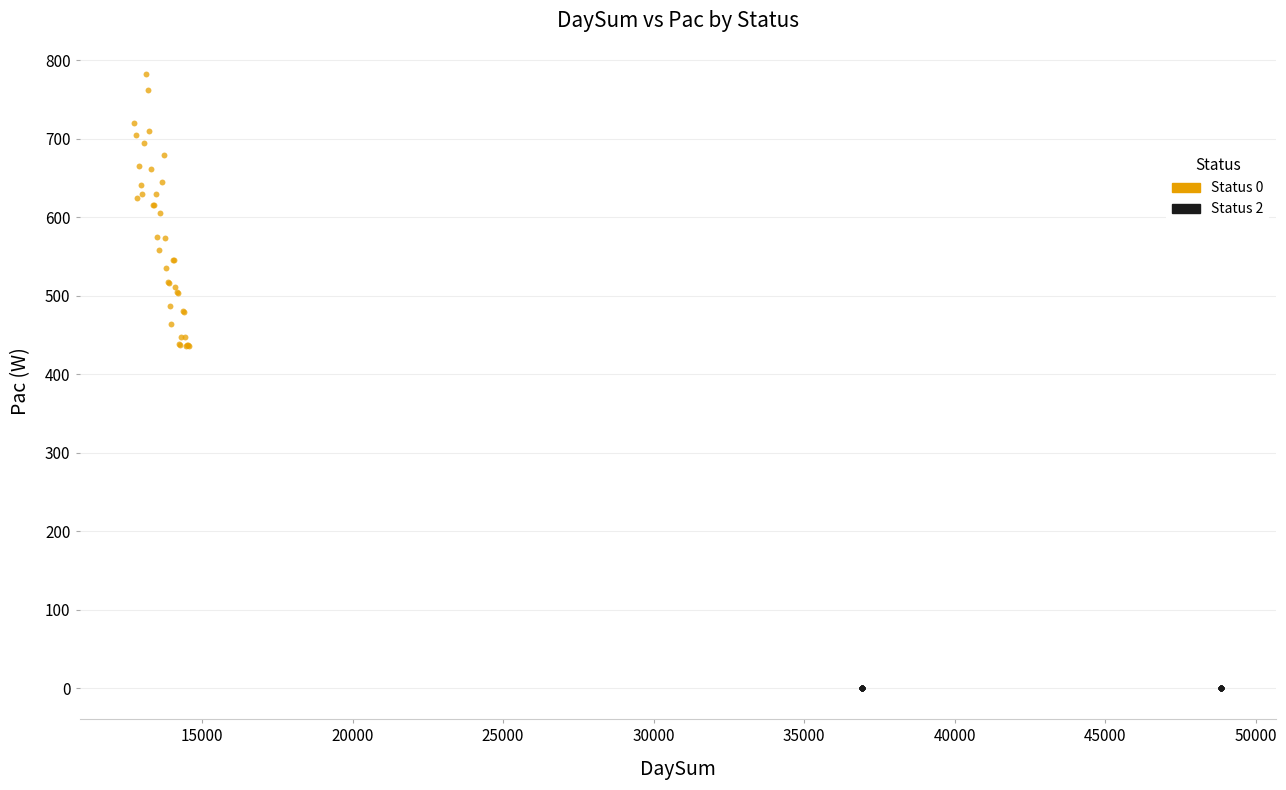

Which series contains the lowest Y value?

Status 2